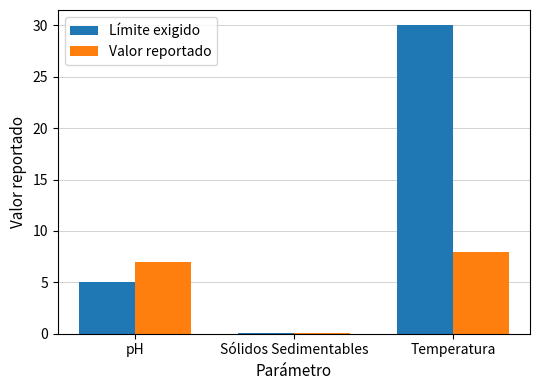

List the series in order of their peak value, lowest first.

Valor reportado, Límite exigido